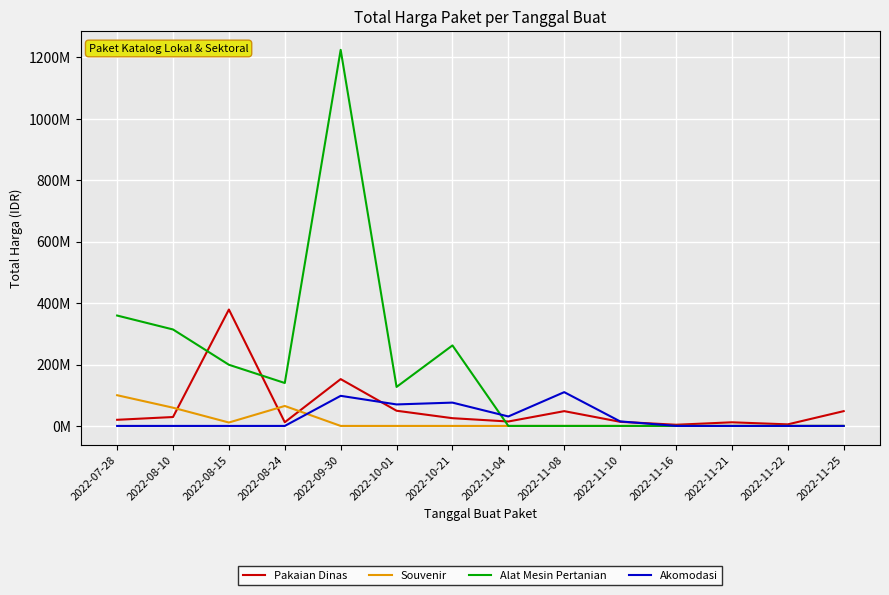

What are all the series names shown in the legend?

Pakaian Dinas, Souvenir, Alat Mesin Pertanian, Akomodasi